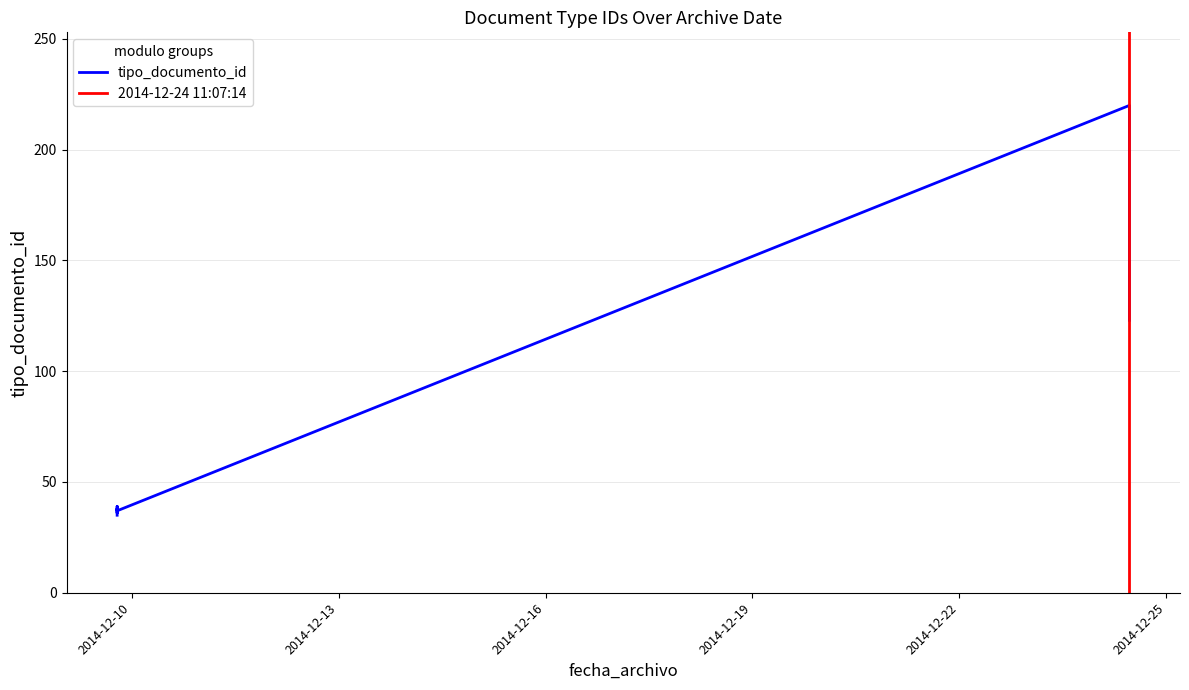

What is the difference between the maximum and minimum values?

185